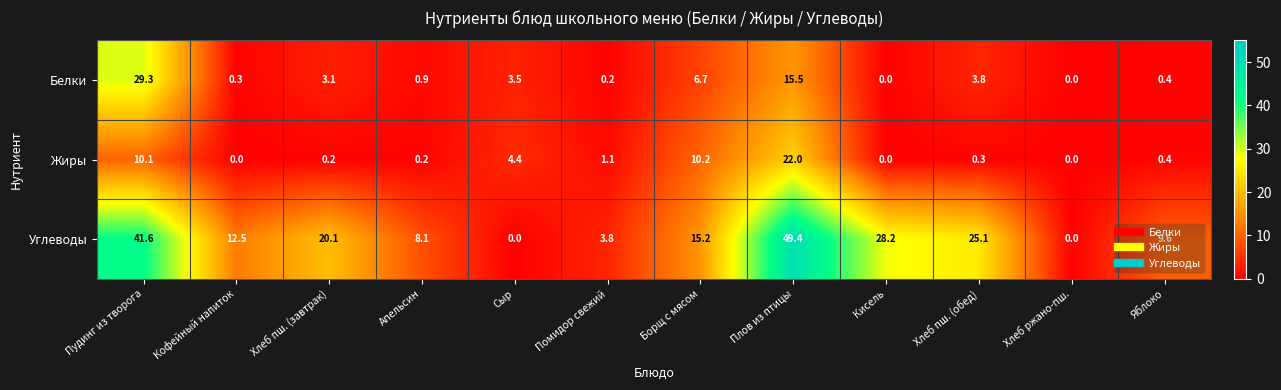

What is the difference between the highest and lowest values at Яблоко?

9.2